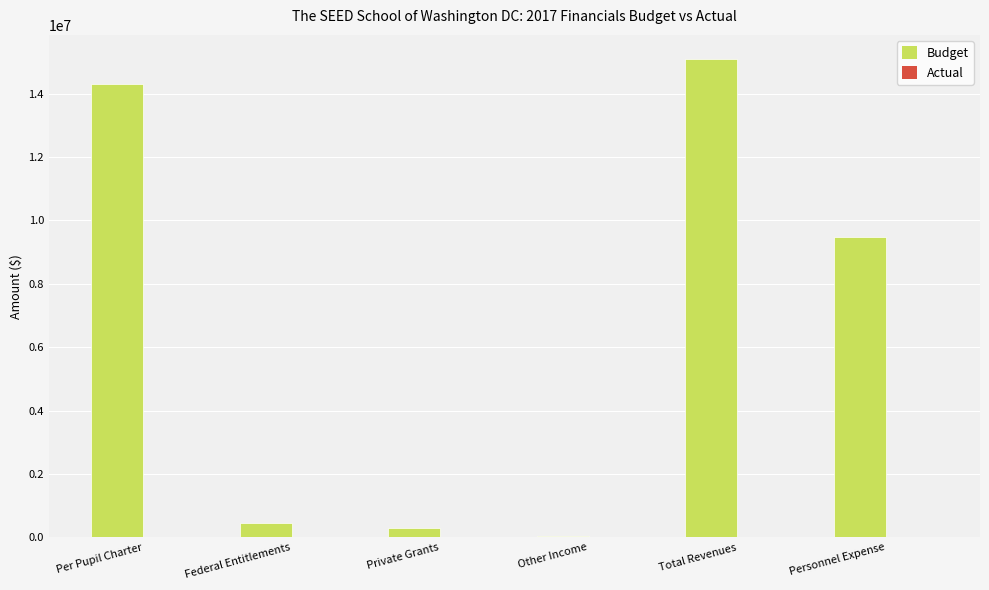

True or false: the data shows 450000.0 at Federal Entitlements.

True